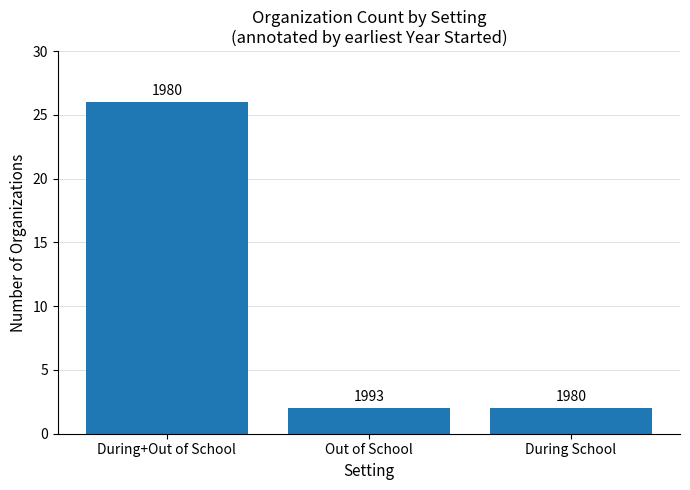

What is the sum of the values at During+Out of School and Out of School?

28